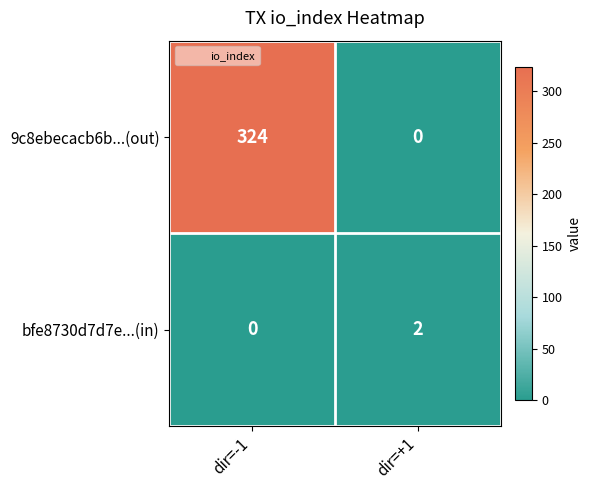

Which category has the highest value across all series?

dir=-1